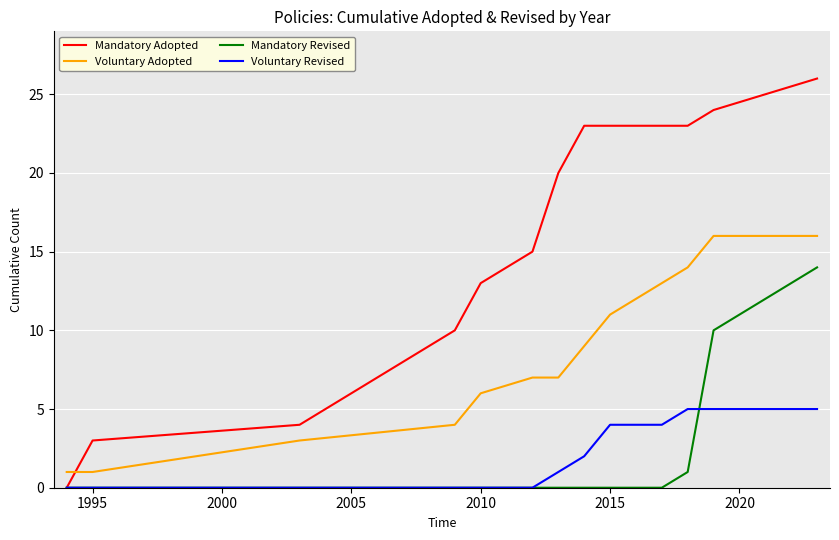

Which series has the largest total across all categories?

Mandatory Adopted